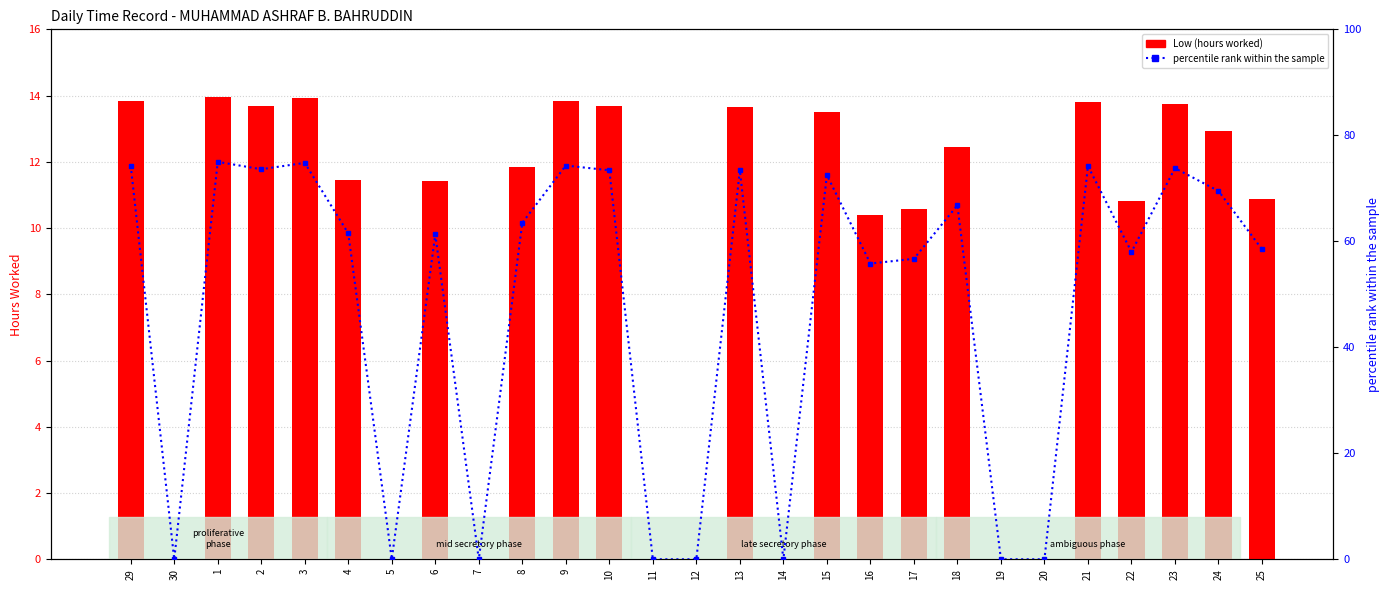

What is the sum of the percentile rank within the sample values at 19 and 23?

73.8